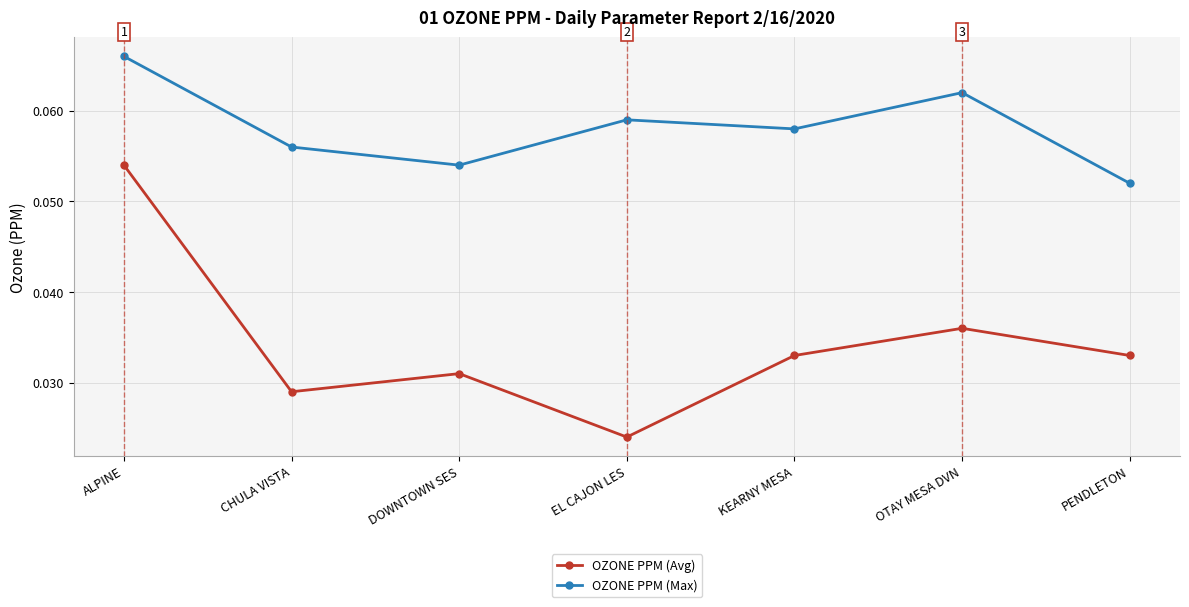

Rank the series by their maximum value, from highest to lowest.

OZONE PPM (Max), OZONE PPM (Avg)